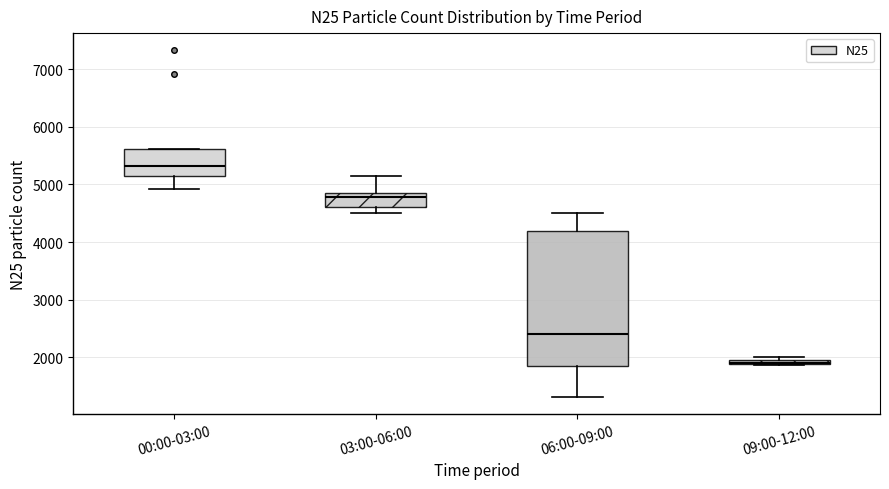

Where is the upper edge of the box for 06:00-09:00 on the y-axis? The values are not printed on the chart, so give them approximately, as read against the axis.

4200